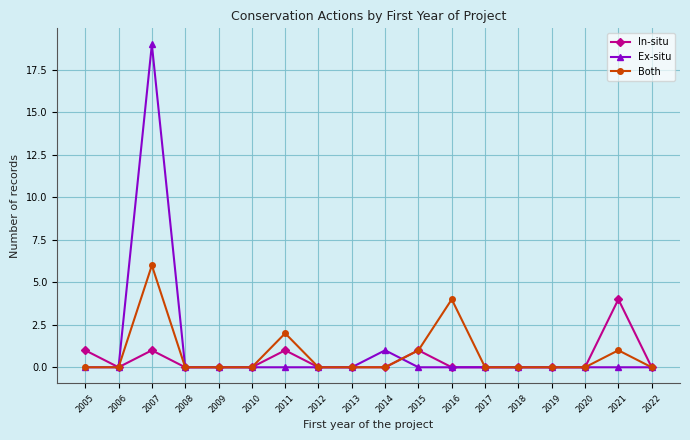

Where is Ex-situ nearest to the value 9?

2014